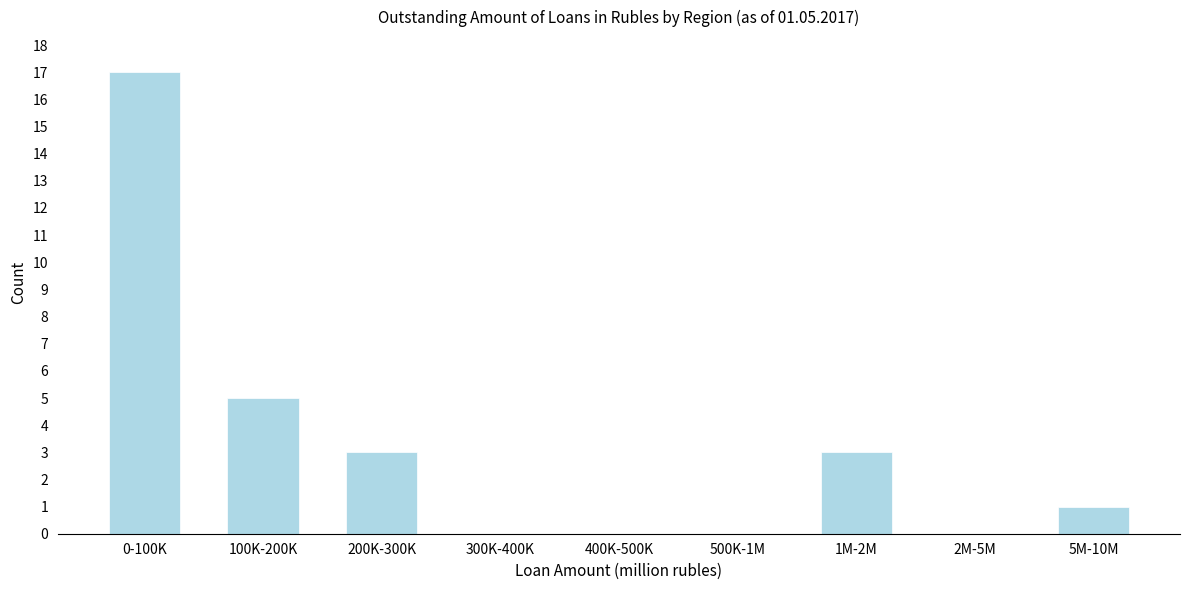

Reading right to left, extract all data points from this chart.

5M-10M=1	2M-5M=0	1M-2M=3	500K-1M=0	400K-500K=0	300K-400K=0	200K-300K=3	100K-200K=5	0-100K=17